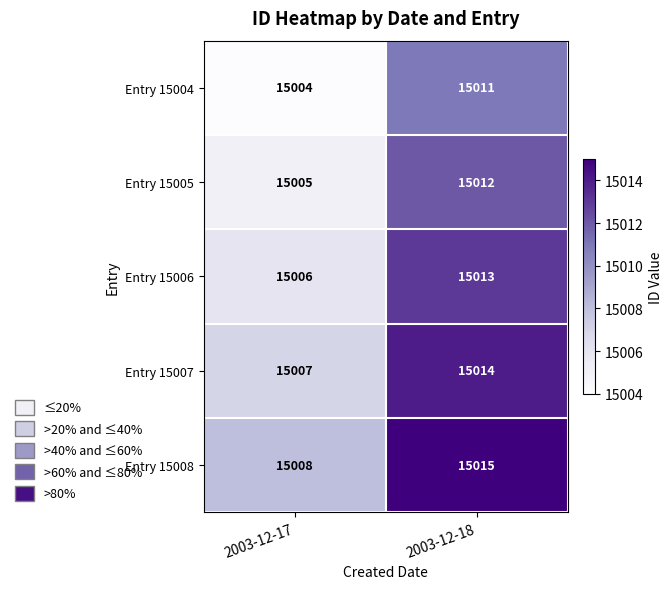

Read the Entry 15007 value at 2003-12-17.

15007